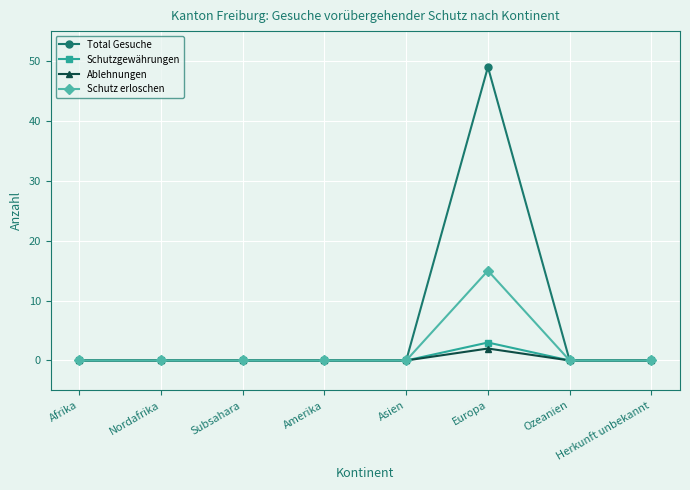

How many categories are shown in the chart?

8